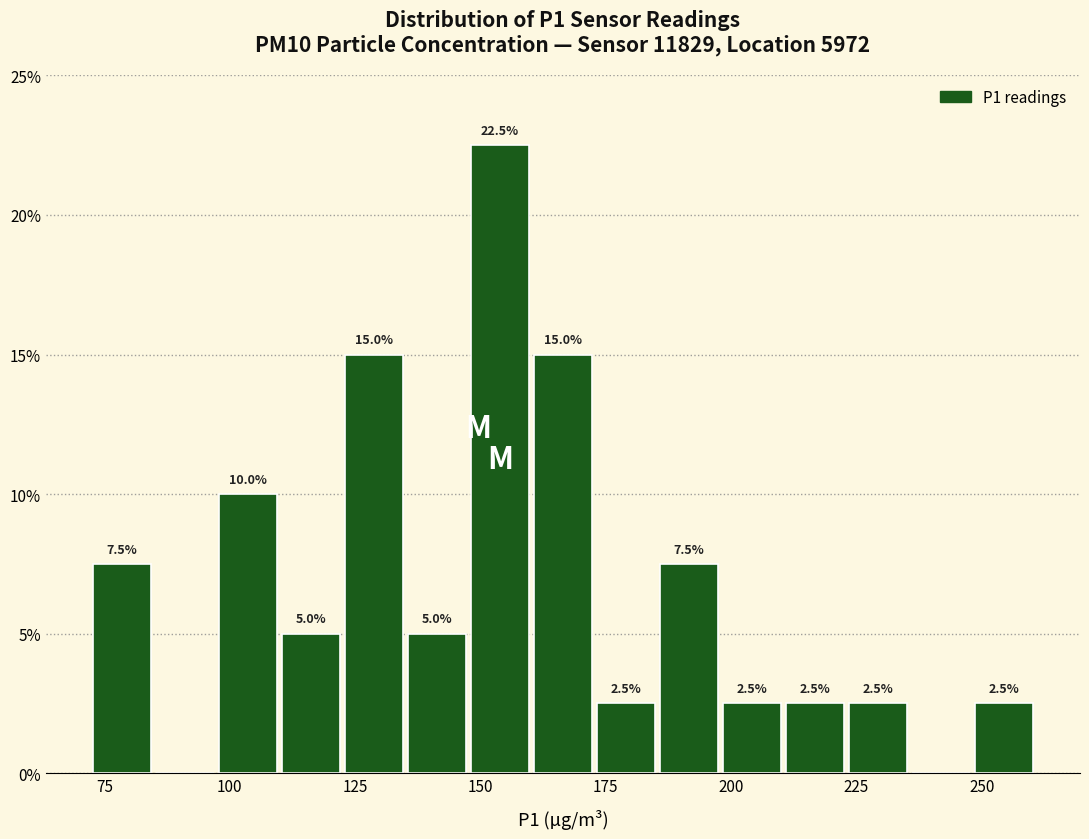

Around what value on the x-axis is the tallest bar? Give the approximate position of its centre, as read against the axis.

155